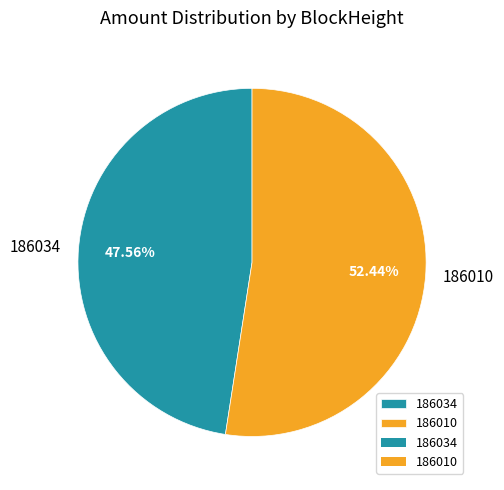

The 186010 slice represents 87% of the pie. True or false?

False